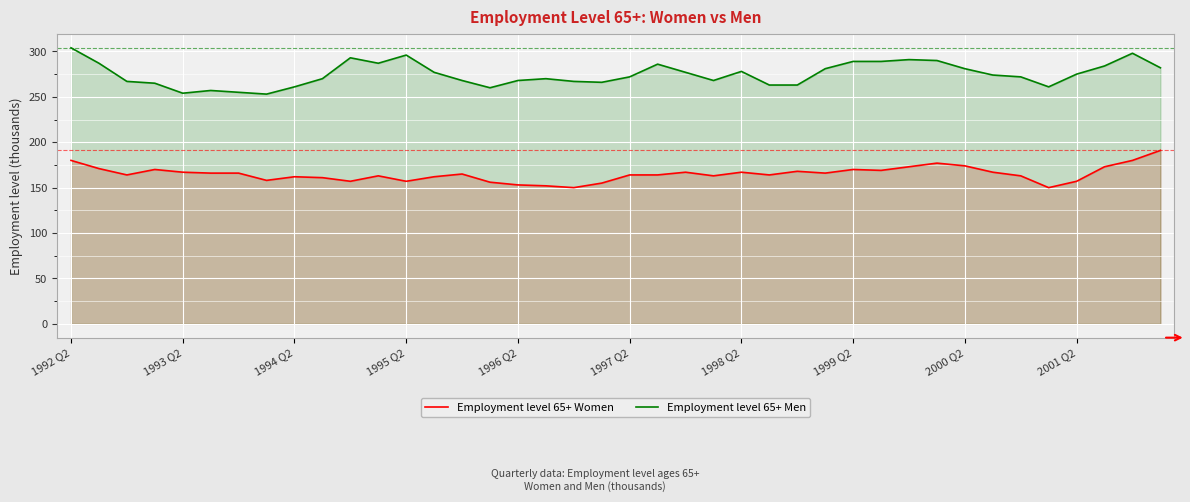

What is the value of the Employment level 65+ Women point at the 8th from the left?

158